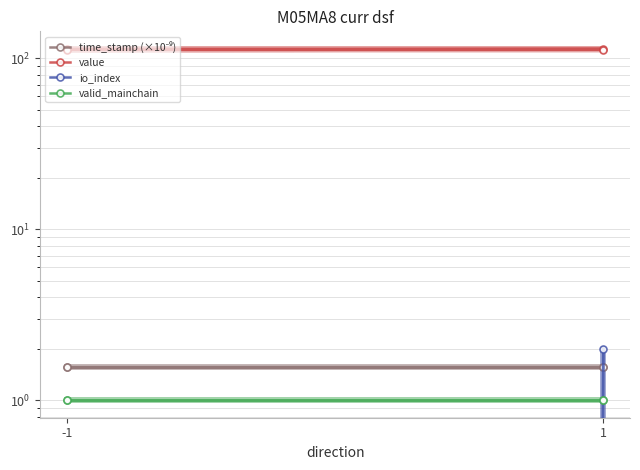

Is this an area chart (filled region under the line)?

No